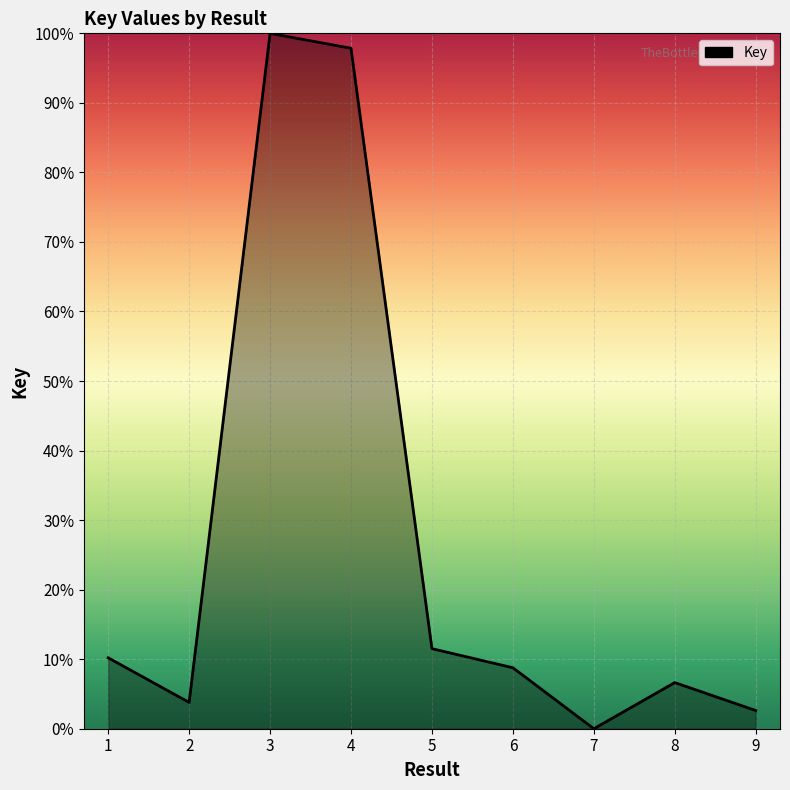

What is the change in value from 3 to 5?

-88.5